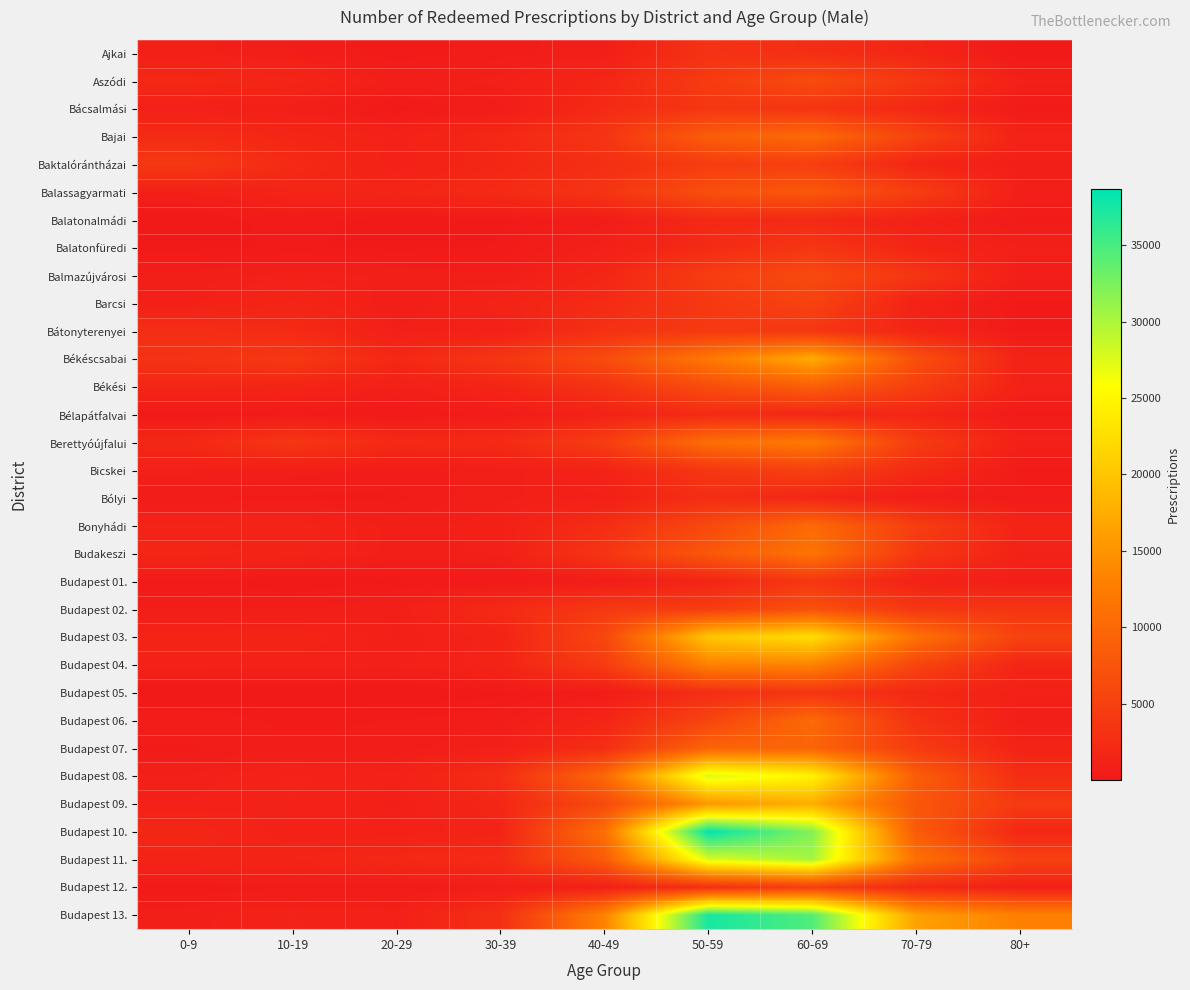

What is the greatest value displayed?

38650